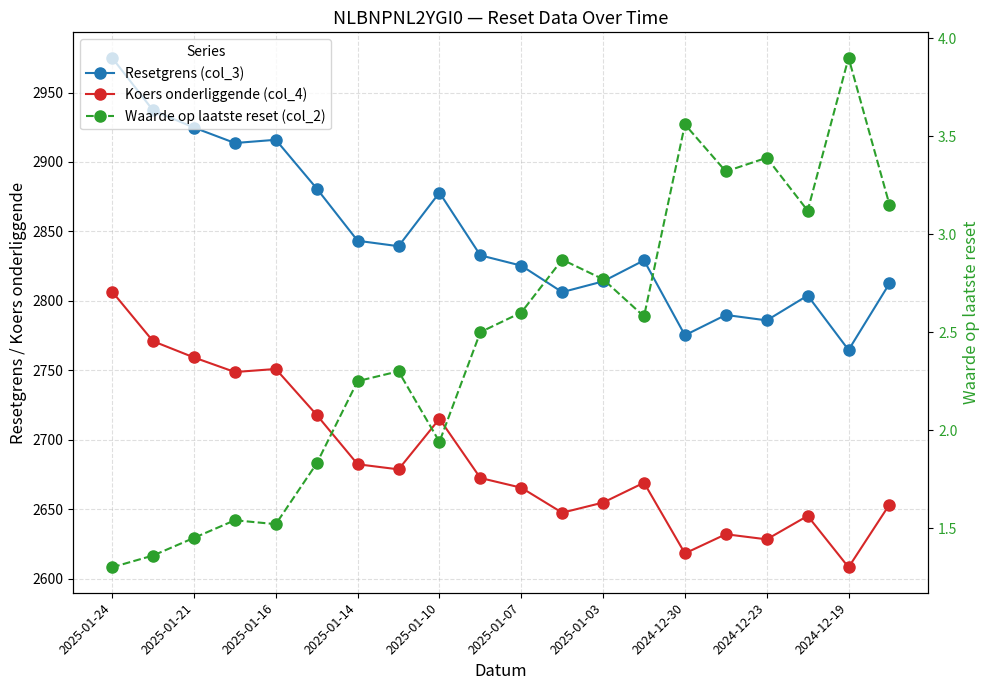

Which series has the widest spread of values?

Resetgrens (col_3)